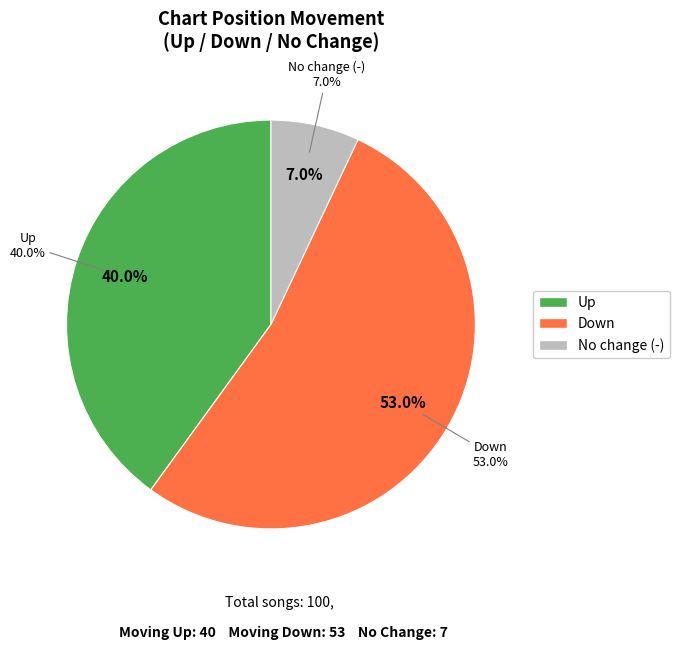

True or false: down accounts for 53% of the total.

True